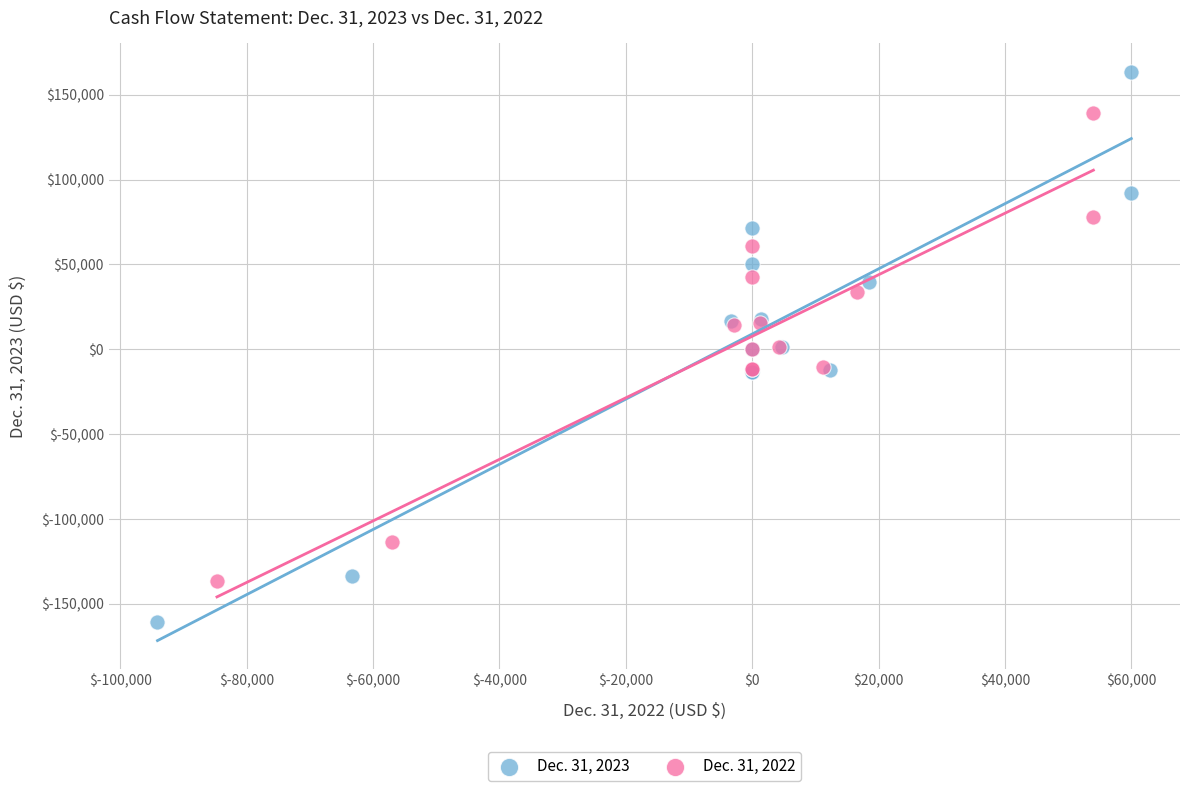

What are all the series names shown in the legend?

Dec. 31, 2023, Dec. 31, 2022